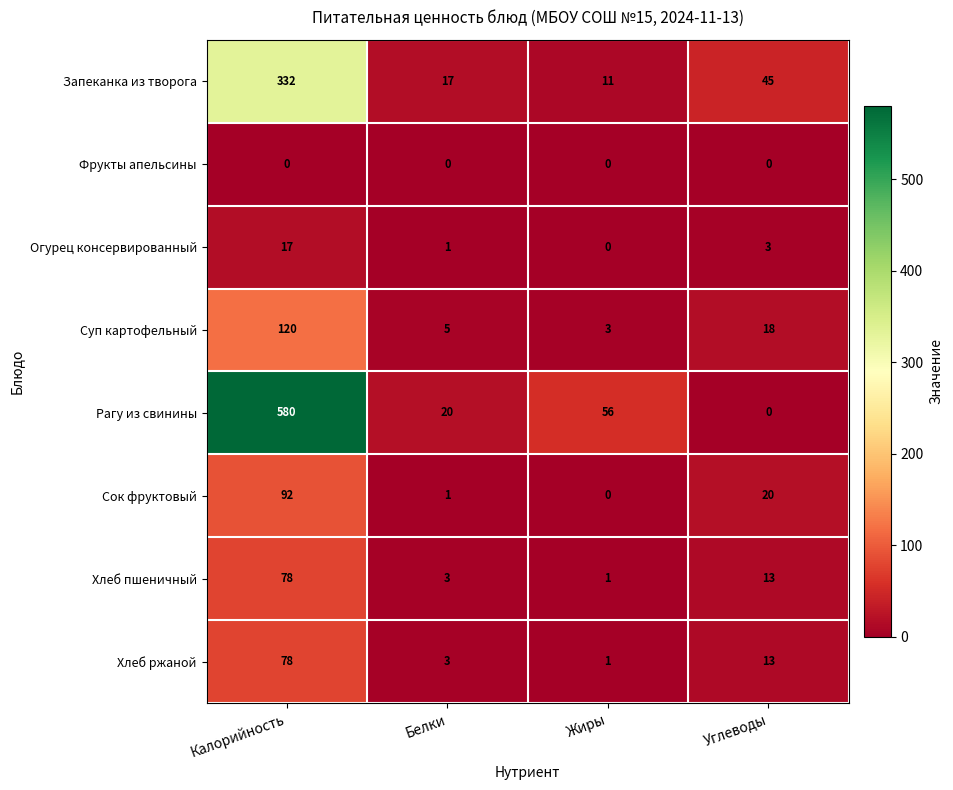

List the labels in order of Хлеб ржаной value, largest first.

Калорийность, Углеводы, Белки, Жиры